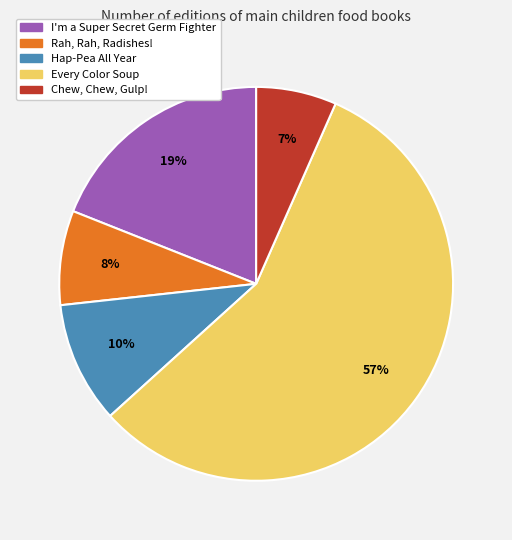

Rank the categories by value from highest to lowest.

Every Color Soup, I'm a Super Secret Germ Fighter, Hap-Pea All Year, Rah, Rah, Radishes!, Chew, Chew, Gulp!